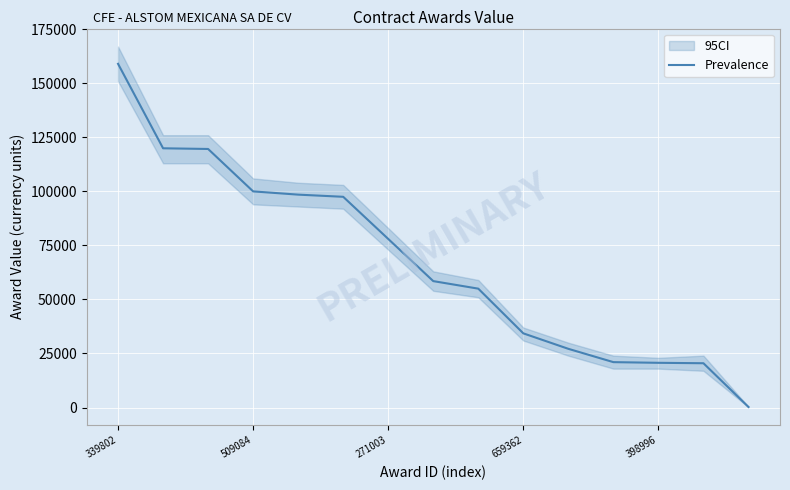

What is the approximate value at 339802?

159020.0